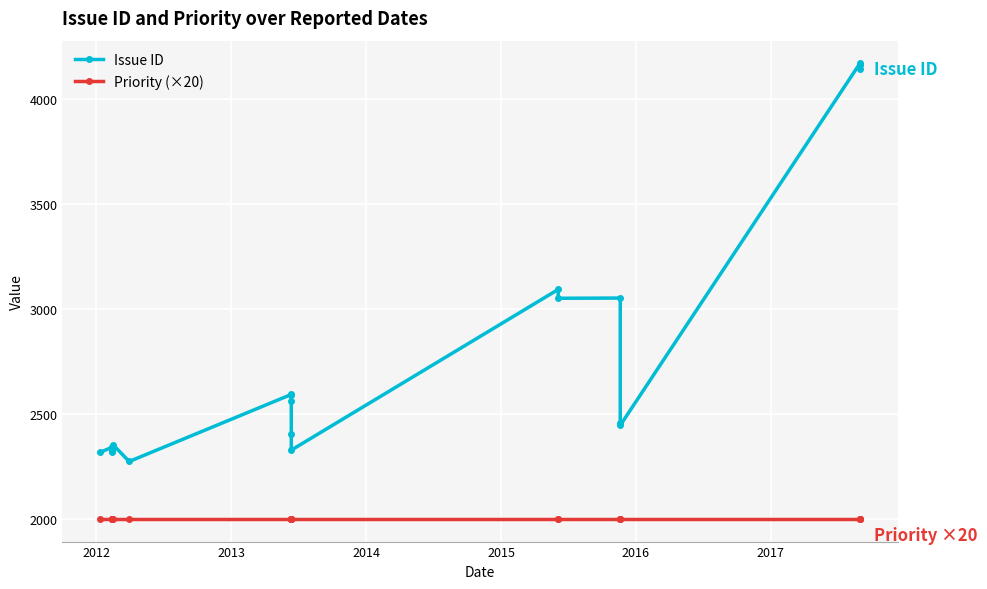

Reading right to left, transcribe all the data shown in this chart.

Issue ID: 4143	4160	4168	2445	2456	3051	3050	3092	2327	2405	2561	2591	2592	2273	2353	2319	2325	2335	2341	2317
Priority (×20): 2000	2000	2000	2000	2000	2000	2000	2000	2000	2000	2000	2000	2000	2000	2000	2000	2000	2000	2000	2000